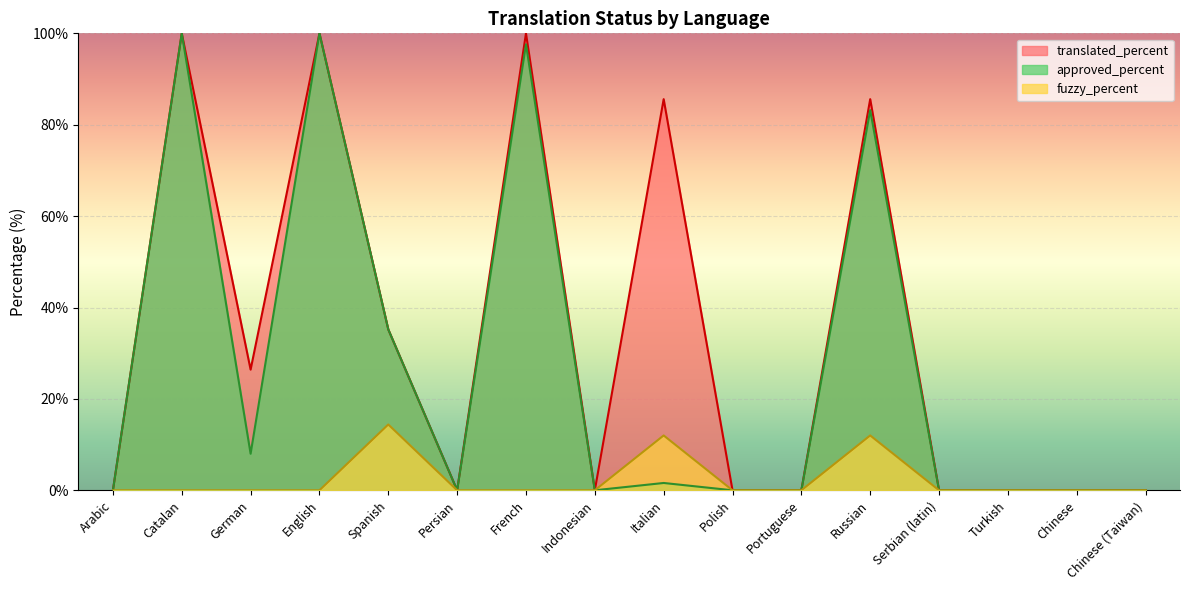

Rank the categories by fuzzy_percent value from lowest to highest.

Arabic, Catalan, German, English, Persian, French, Indonesian, Polish, Portuguese, Serbian (latin), Turkish, Chinese, Chinese (Taiwan), Italian, Russian, Spanish